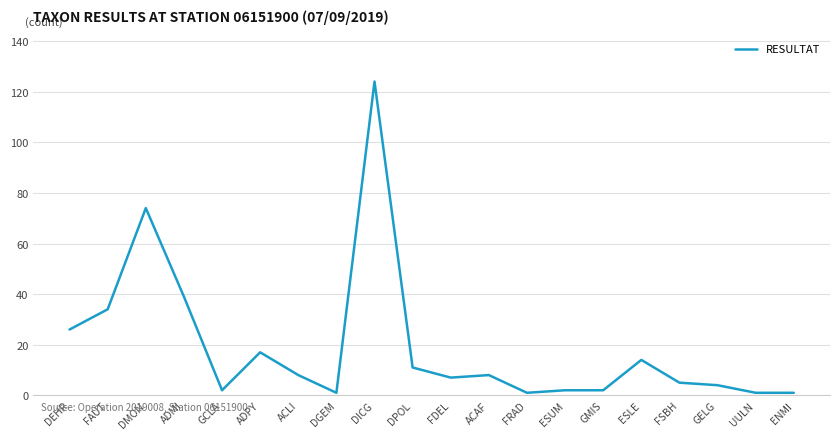

True or false: the data has more than 2 interior local peaks.

True